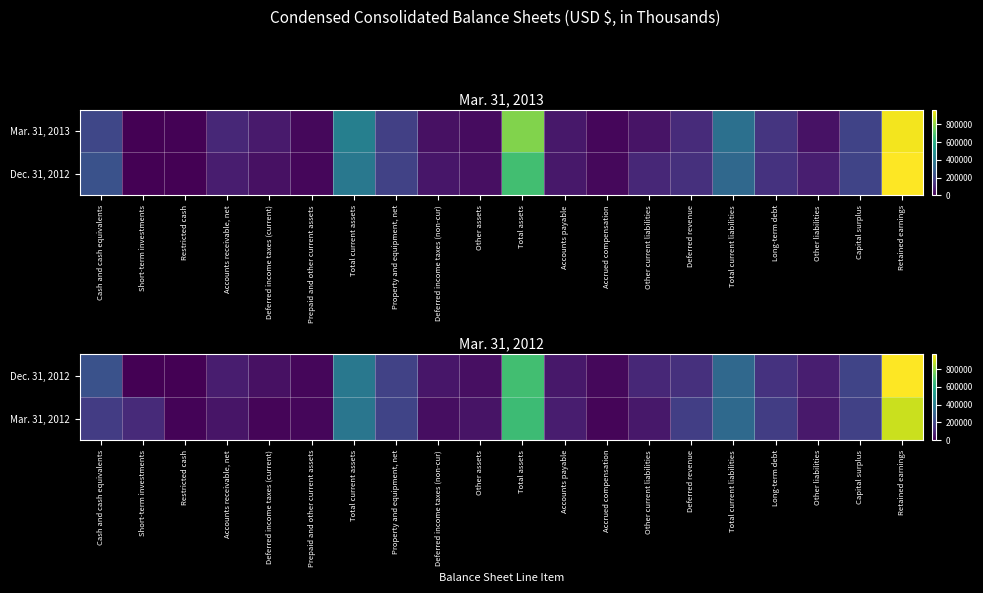

How many data points in Mar. 31, 2012 are above 114806?

9